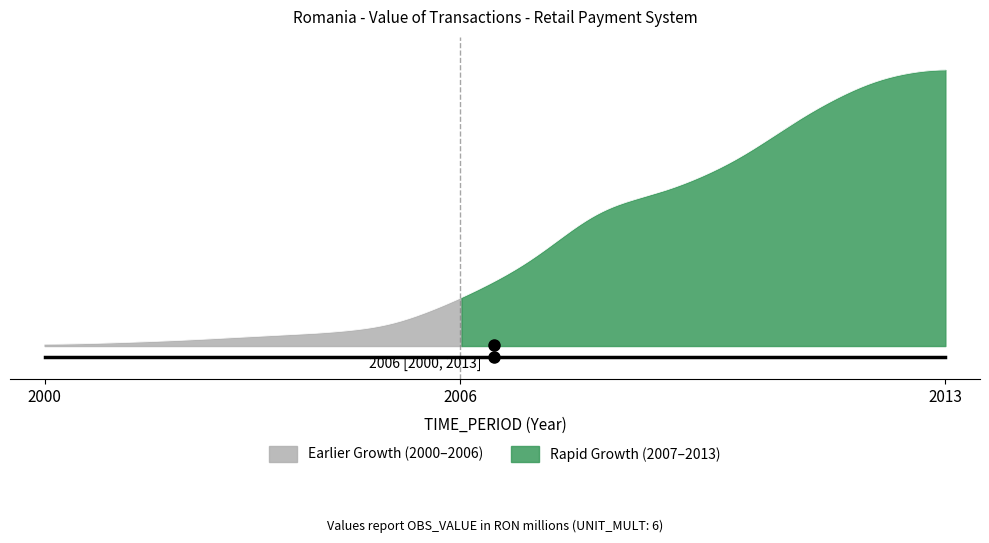

Read the value at 2008.

7429.0